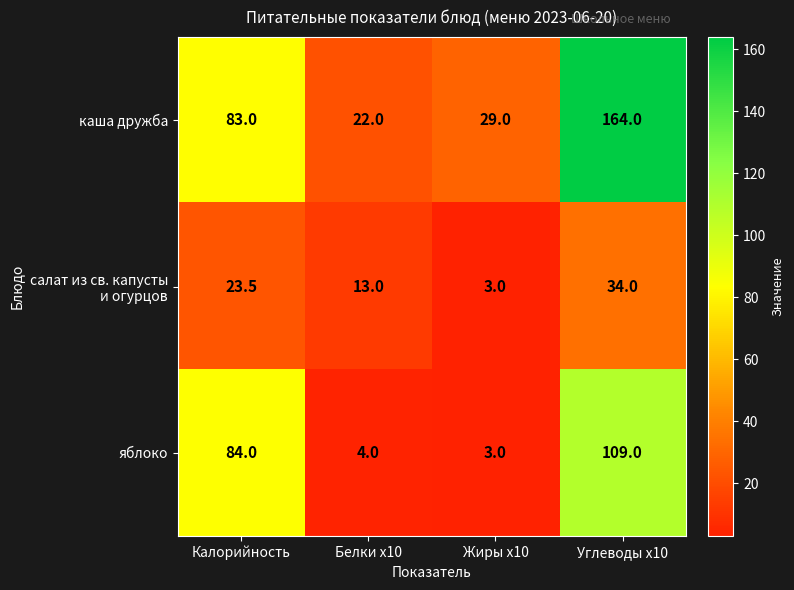

What is the greatest value displayed?

164.0